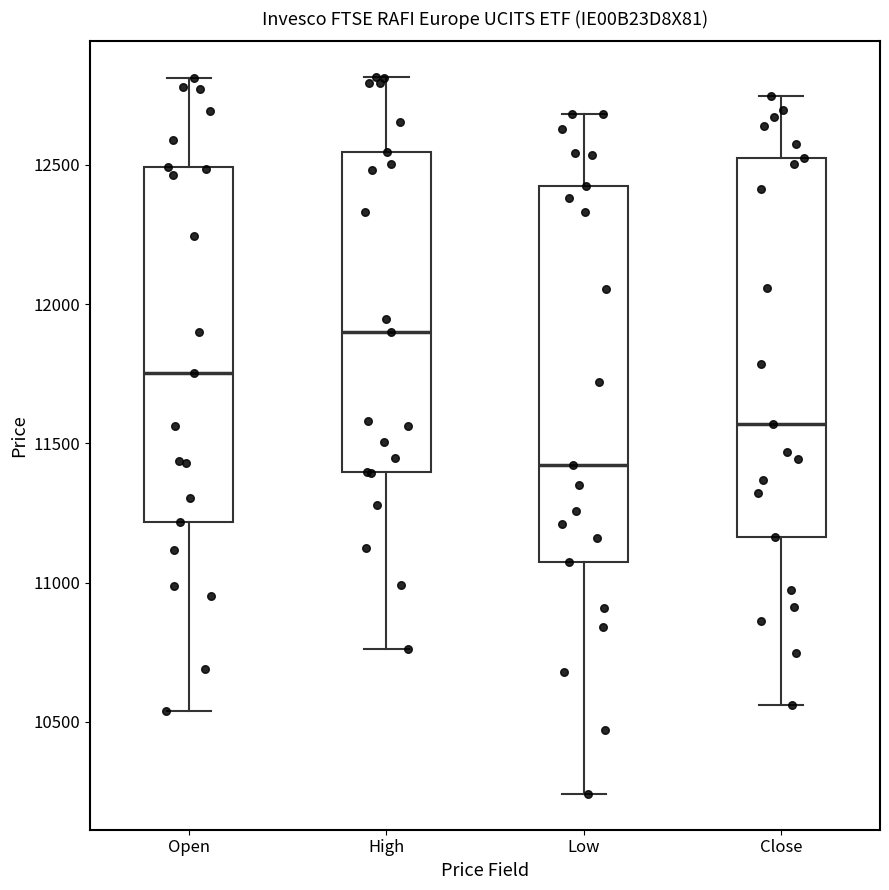

Where is the upper edge of the box for High on the y-axis? The values are not printed on the chart, so give them approximately, as read against the axis.

12550